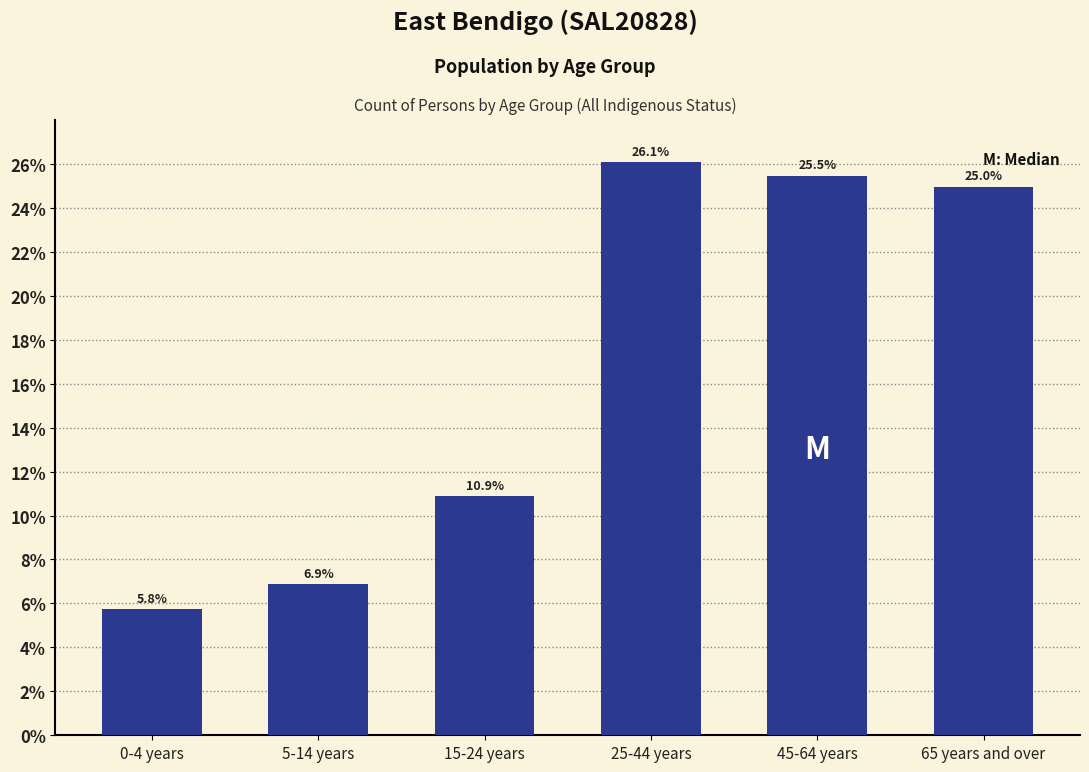

Reading left to right, list all the values displayed in this chart.

5.8	6.9	10.9	26.1	25.5	25.0